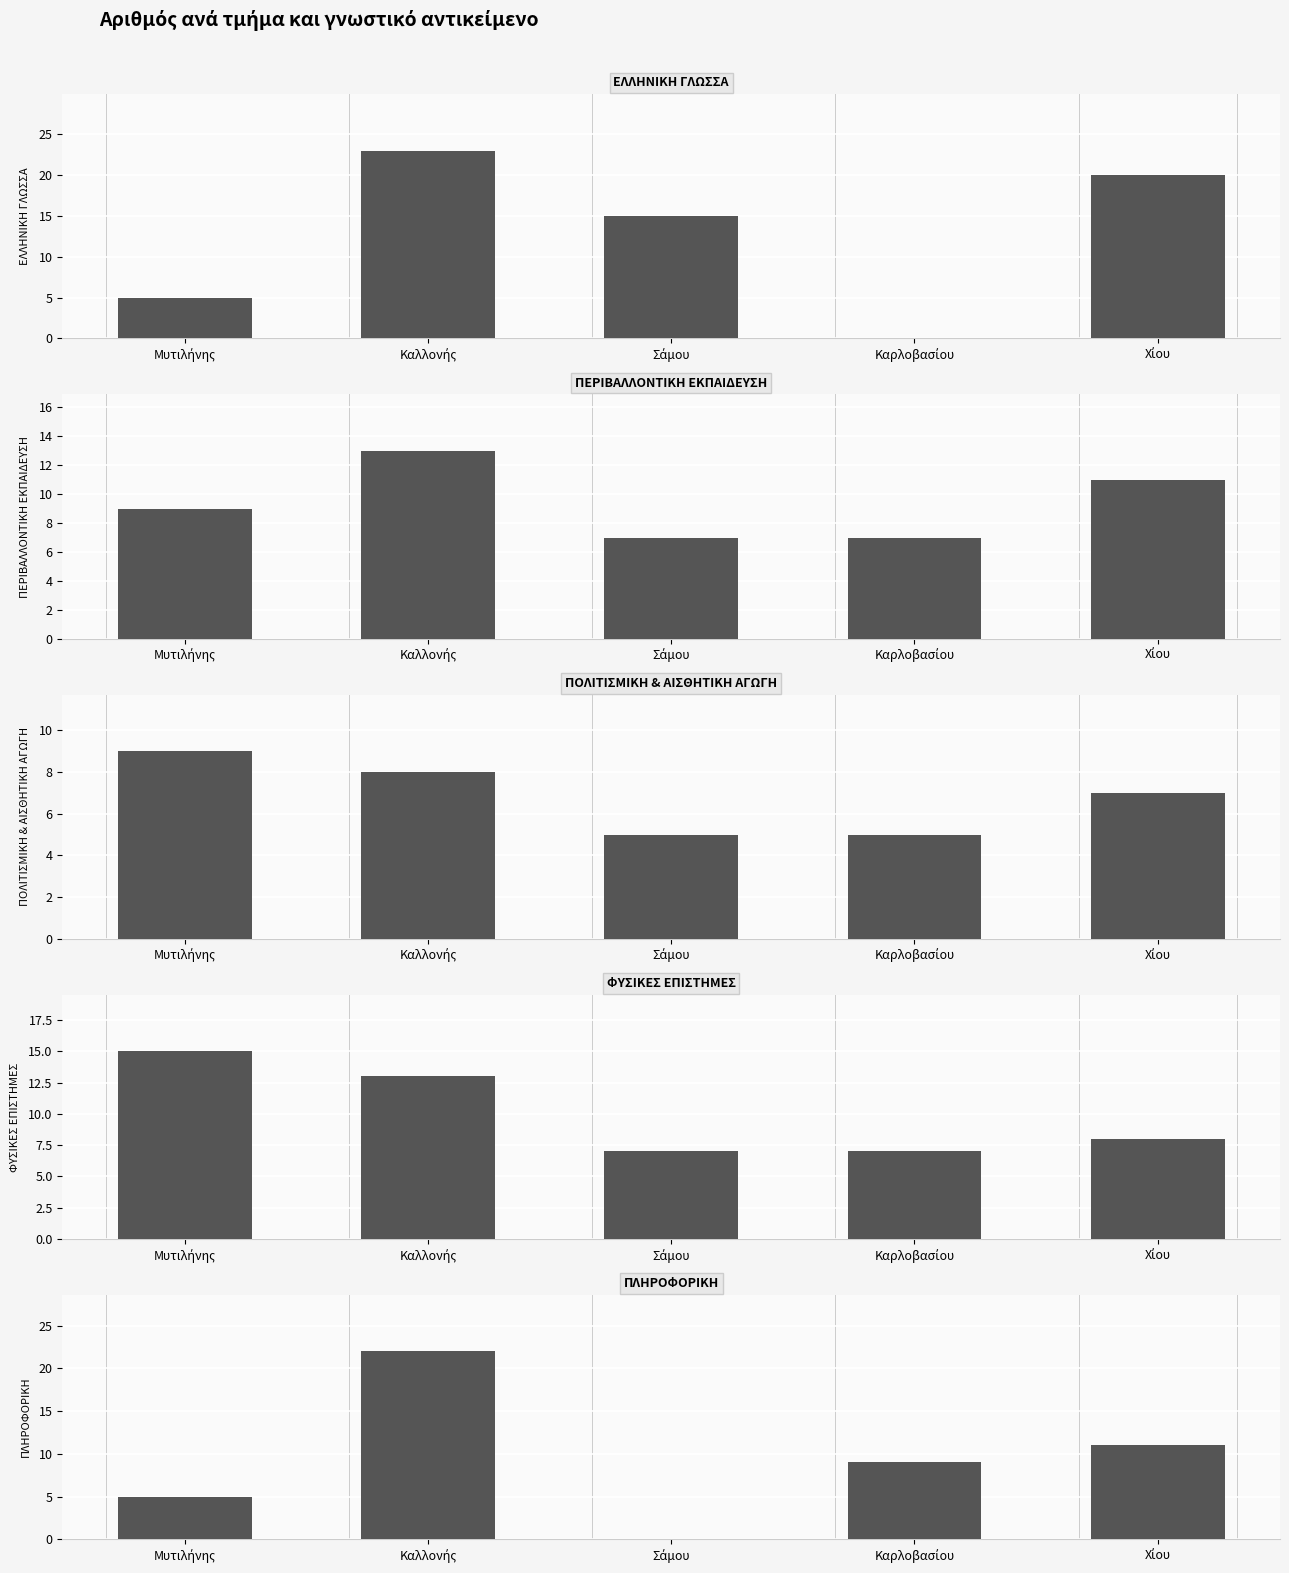

Is the value of ΕΛΛΗΝΙΚΗ ΓΛΩΣΣΑ at Καλλονής greater than the value of ΦΥΣΙΚΕΣ ΕΠΙΣΤΗΜΕΣ at Χίου?

Yes